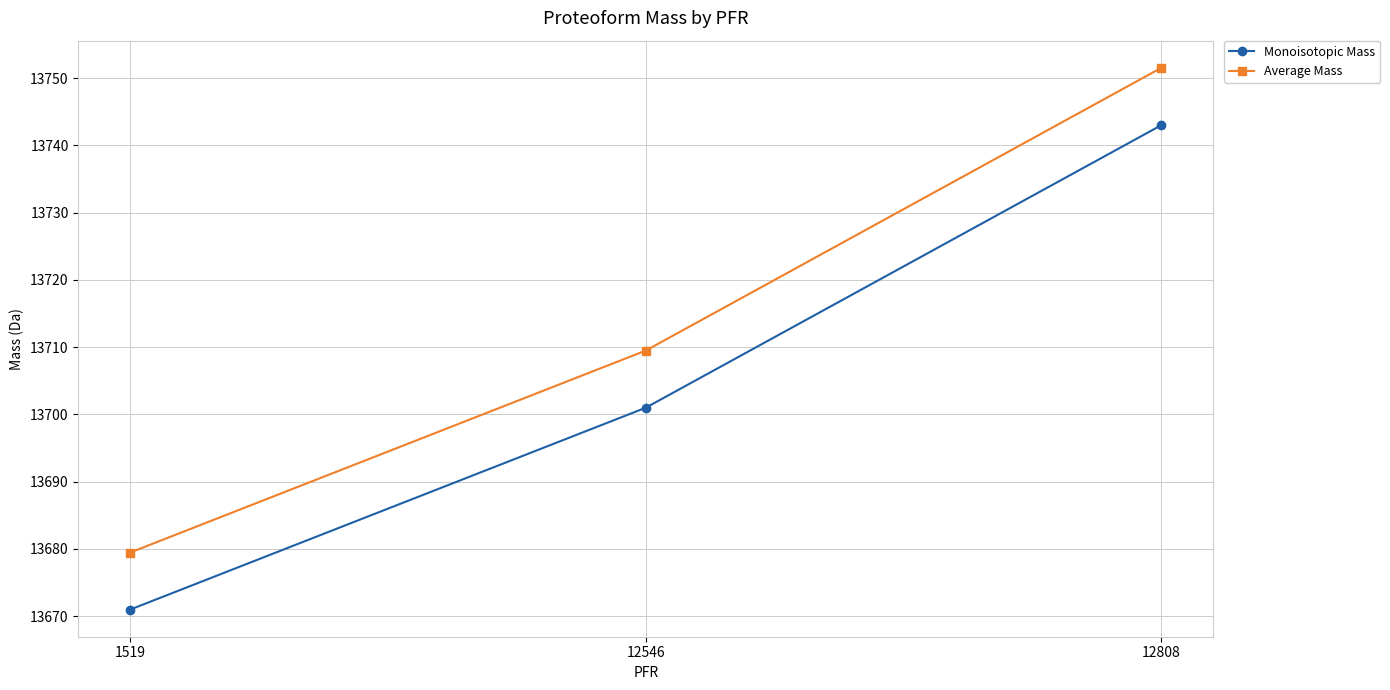

Reading right to left, what are all the values shown in this chart?

Monoisotopic Mass: 12808=13743.0	12546=13701.0	1519=13671.0
Average Mass: 12808=13751.5	12546=13709.5	1519=13679.5